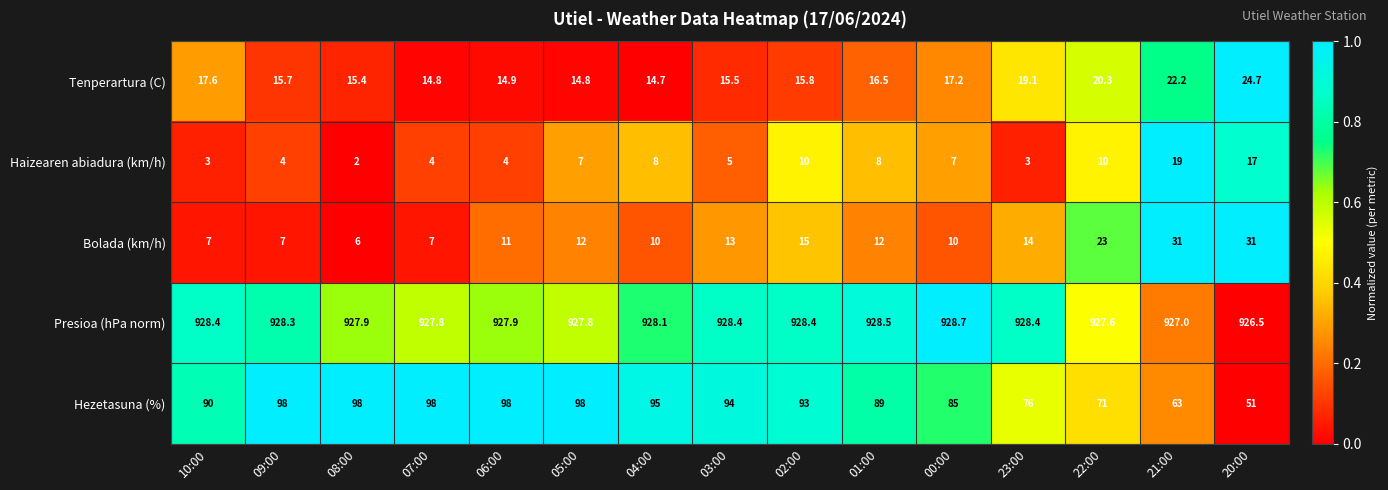

True or false: Tenperartura (C) has a value of 17.6 at 10:00.

True